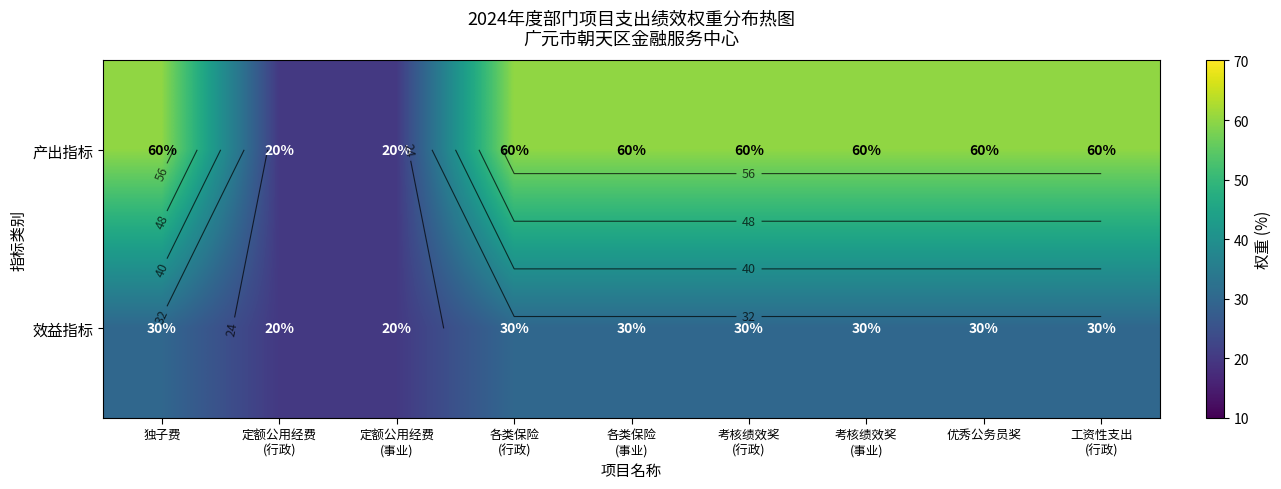

At how many categories does at least one series exceed 53?

7